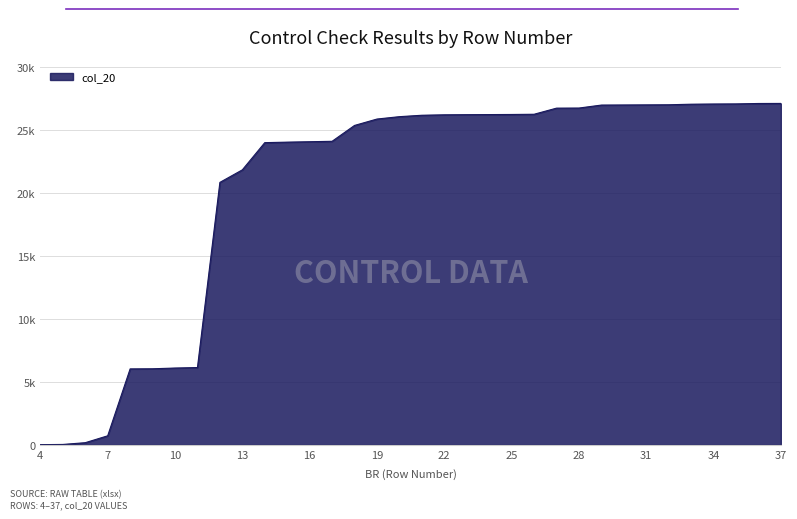

Where does the data first go above 26161?

22